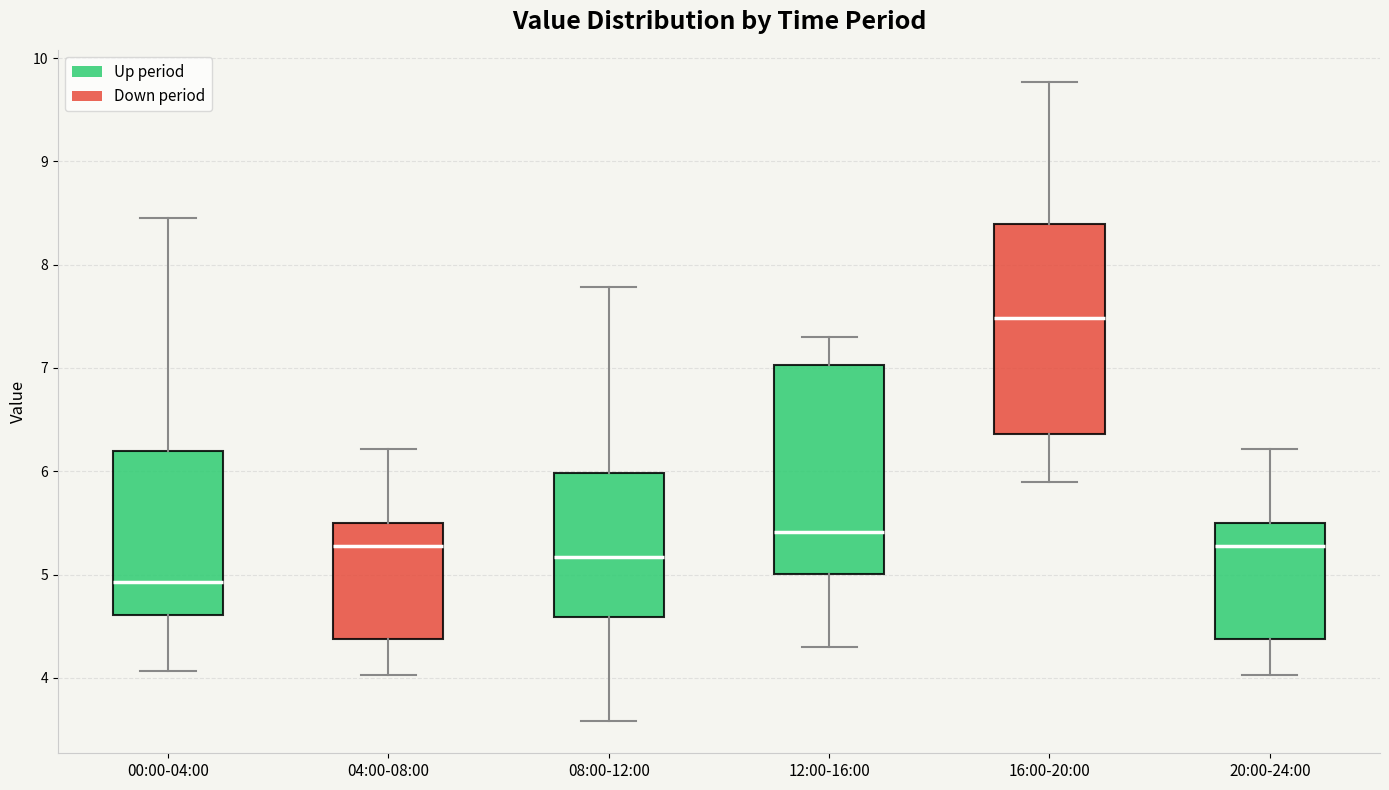

Reading left to right, transcribe this box plot: for each box, give where its median line is, the range the box spans, and where its two whiskers end, as read against the y-axis. The values are not printed on the chart, so give them approximately, as read against the axis.

00:00-04:00: median 4.9, box 4.6 to 6.2, whiskers 4.1 to 8.5
04:00-08:00: median 5.3, box 4.4 to 5.5, whiskers 4.0 to 6.2
08:00-12:00: median 5.2, box 4.6 to 6.0, whiskers 3.6 to 7.8
12:00-16:00: median 5.4, box 5.0 to 7.0, whiskers 4.3 to 7.3
16:00-20:00: median 7.5, box 6.4 to 8.4, whiskers 5.9 to 9.8
20:00-24:00: median 5.3, box 4.4 to 5.5, whiskers 4.0 to 6.2